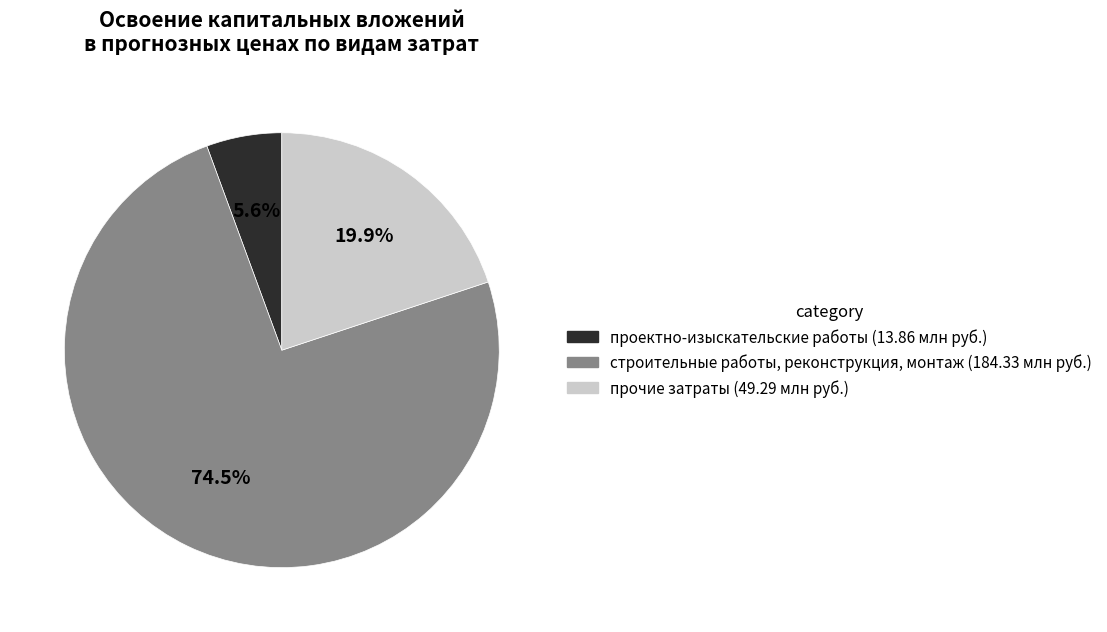

Is there a majority slice in this chart?

Yes